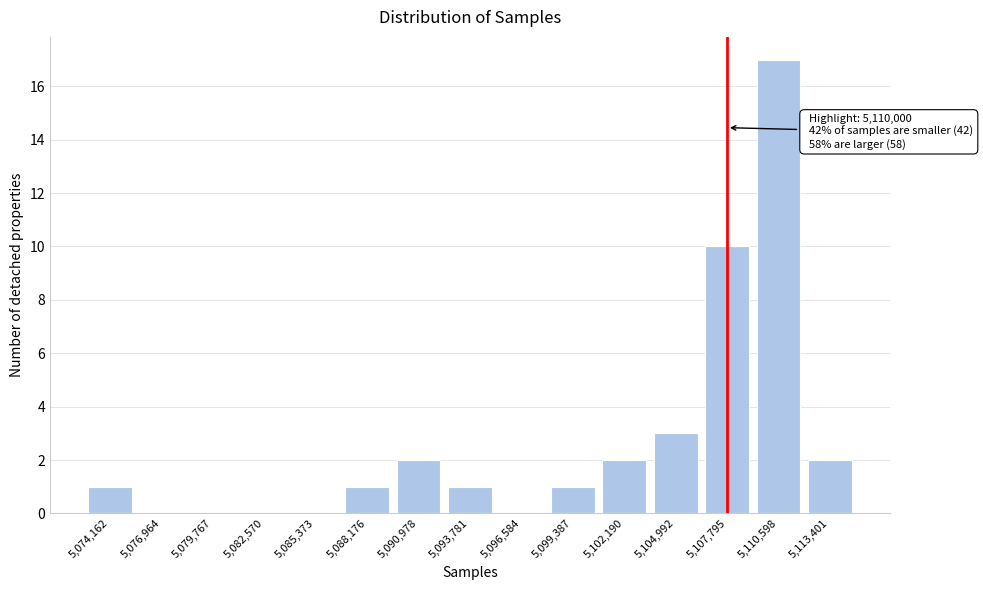

Reading right to left, list all the values displayed in this chart.

5,113,401=2	5,110,598=17	5,107,795=10	5,104,992=3	5,102,190=2	5,099,387=1	5,096,584=0	5,093,781=1	5,090,978=2	5,088,176=1	5,085,373=0	5,082,570=0	5,079,767=0	5,076,964=0	5,074,162=1